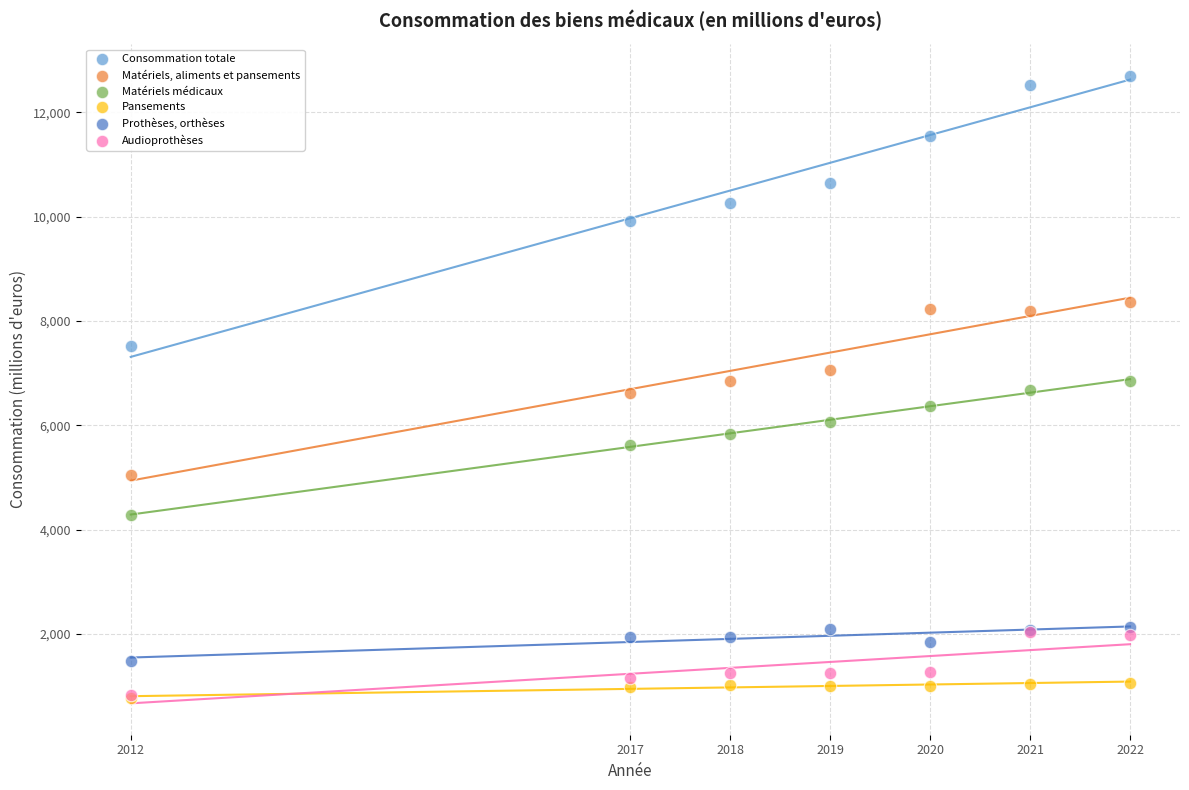

Which series has the widest spread of Y values?

Consommation totale